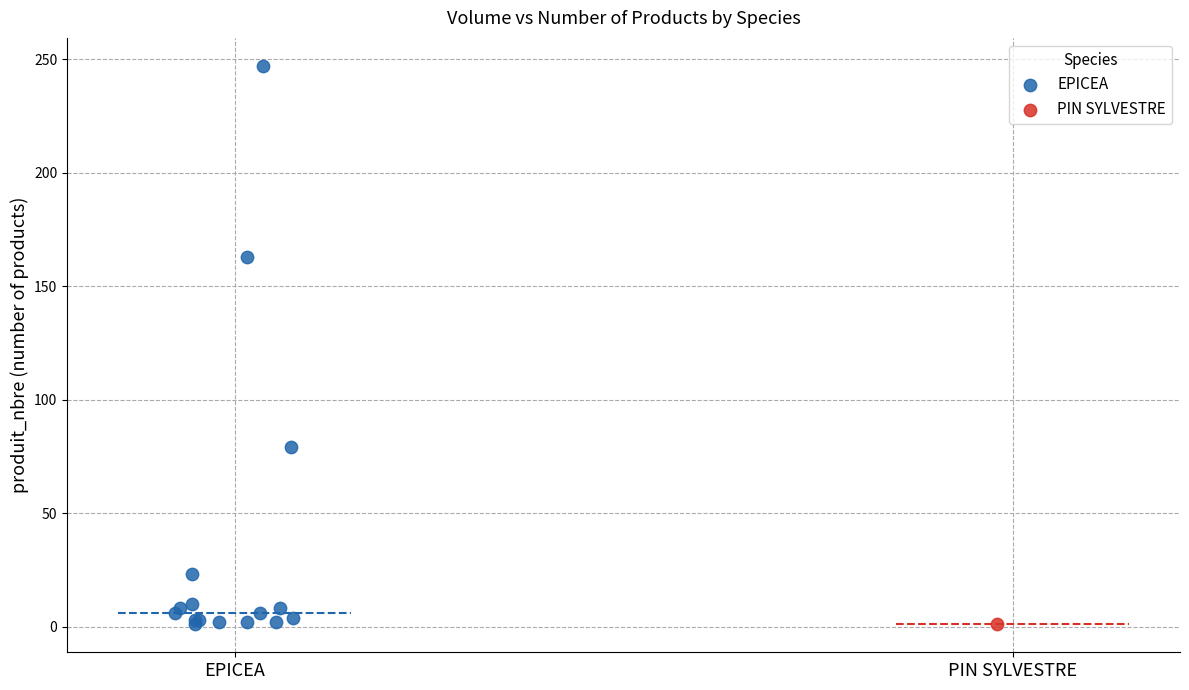

What are all the series names shown in the legend?

EPICEA, PIN SYLVESTRE